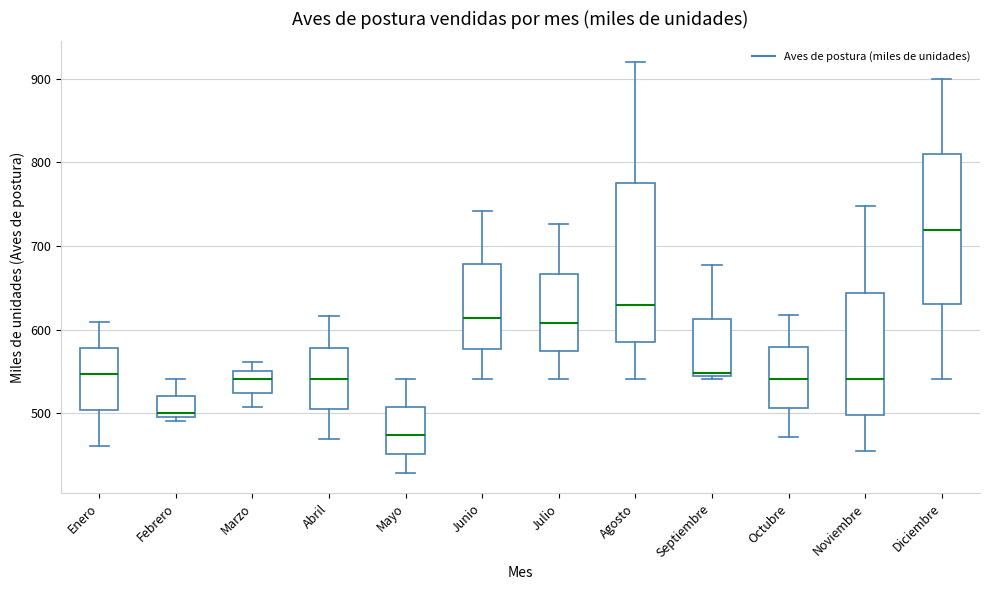

Which box has the highest median line?

Diciembre